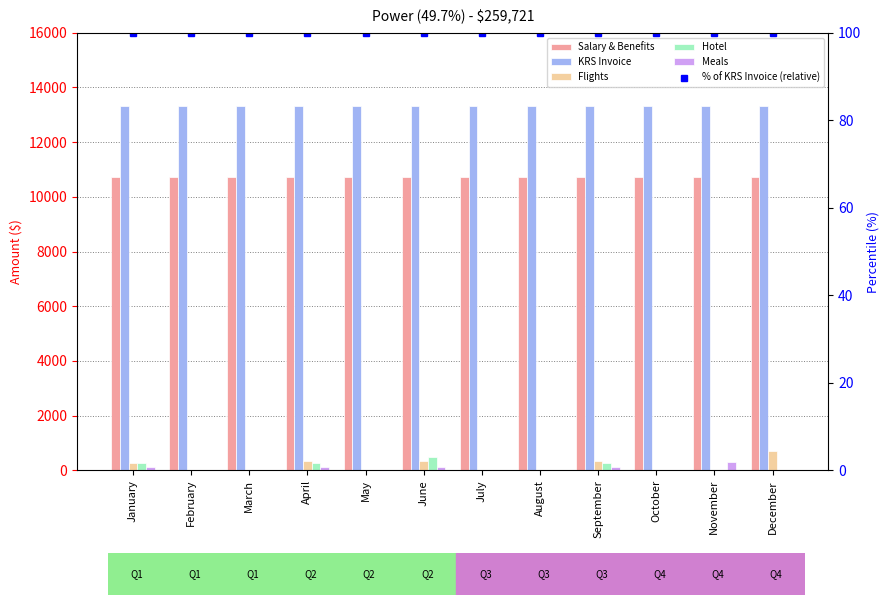

What is the greatest value displayed?

13333.0